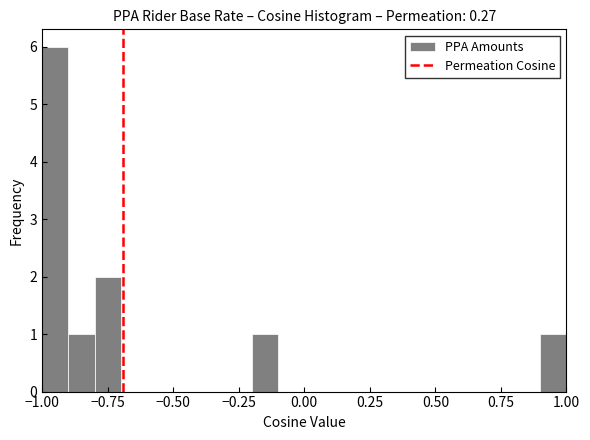

Read against the x-axis, roughly where is the centre of the tallest bar?

-0.95